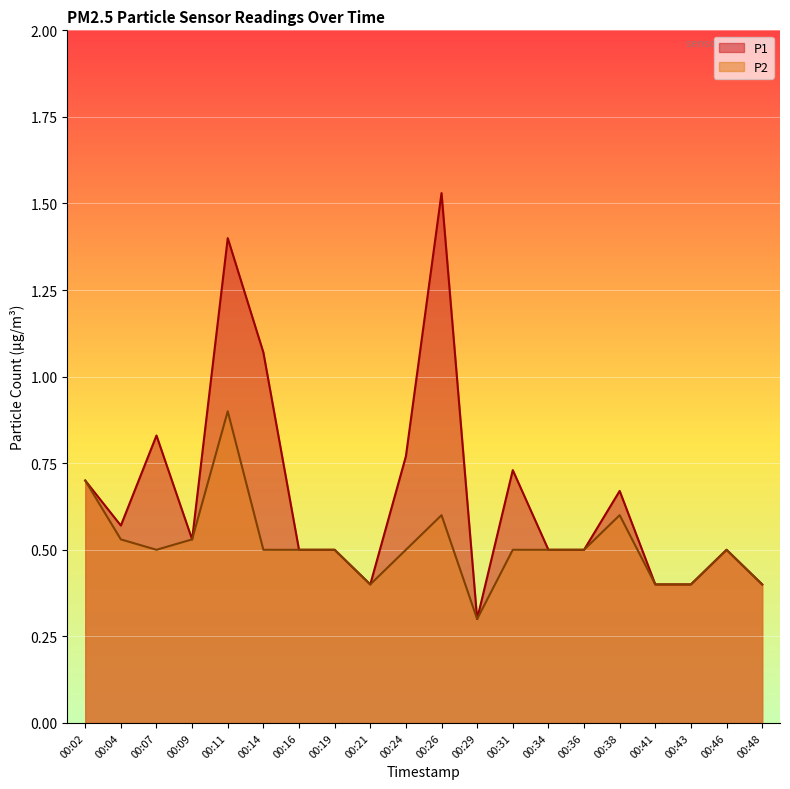

Which series has the largest total across all categories?

P1